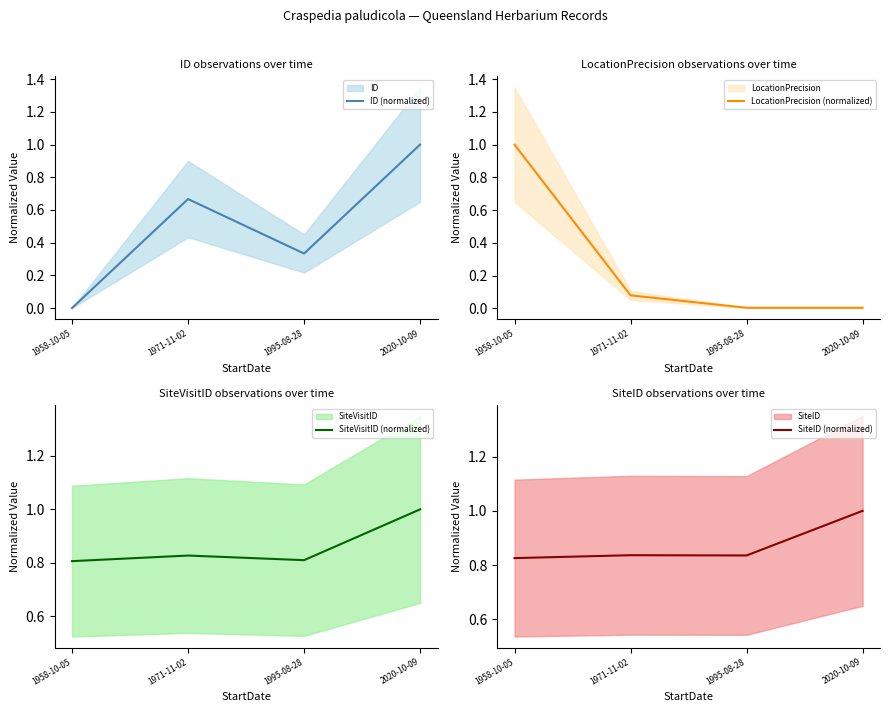

What is the sum of all LocationPrecision (normalized) values?

1.1